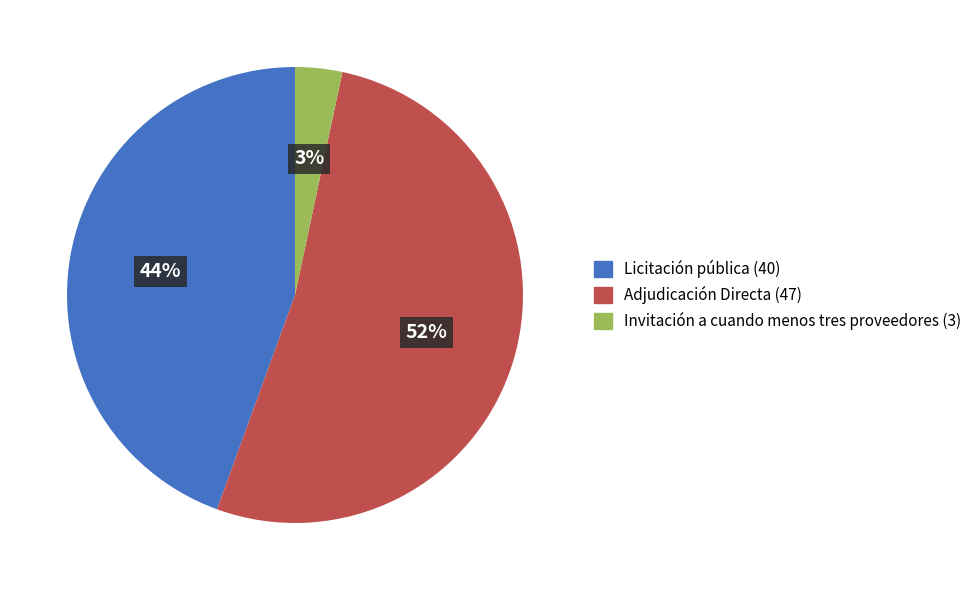

What is the smallest slice in the pie chart?

Invitación a cuando menos tres proveedores